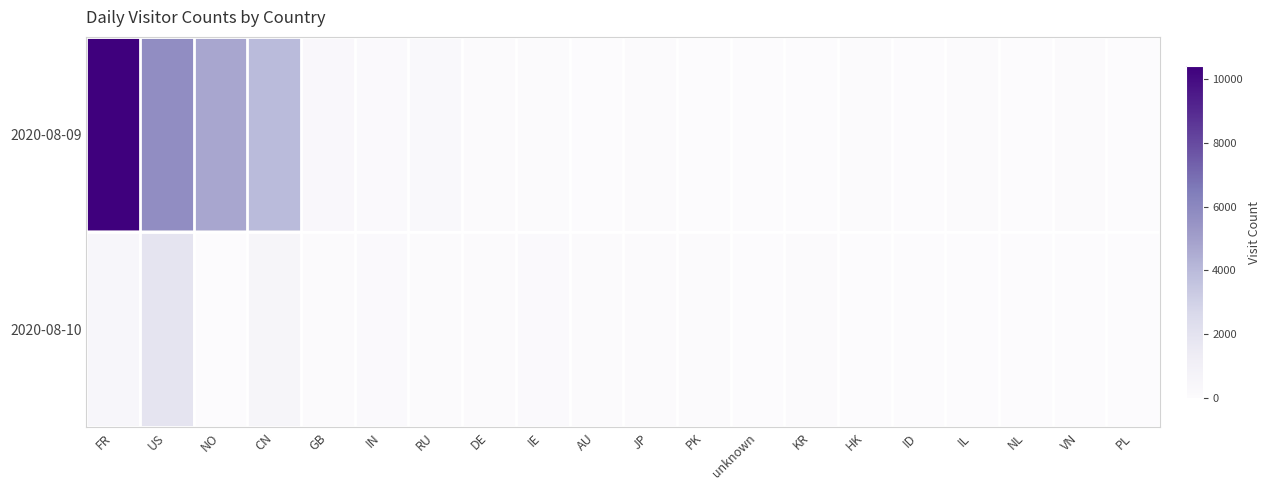

List the series in order of their overall mean, highest first.

2020-08-09, 2020-08-10